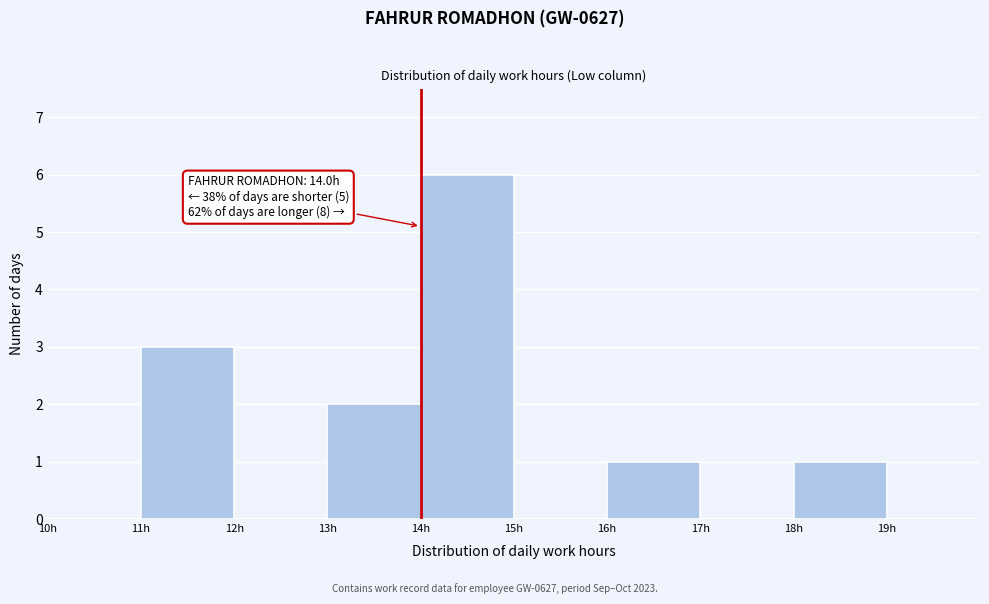

Which range on the x-axis has the tallest bar?

14 to 15